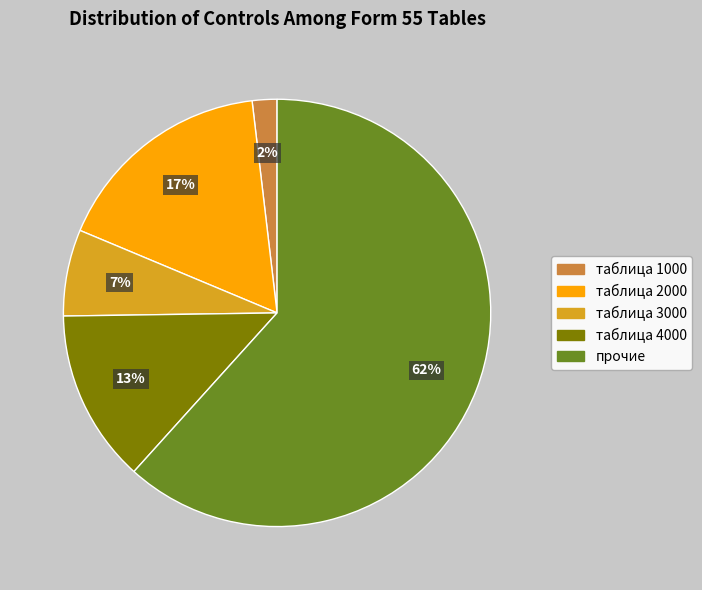

Is there a majority slice in this chart?

Yes